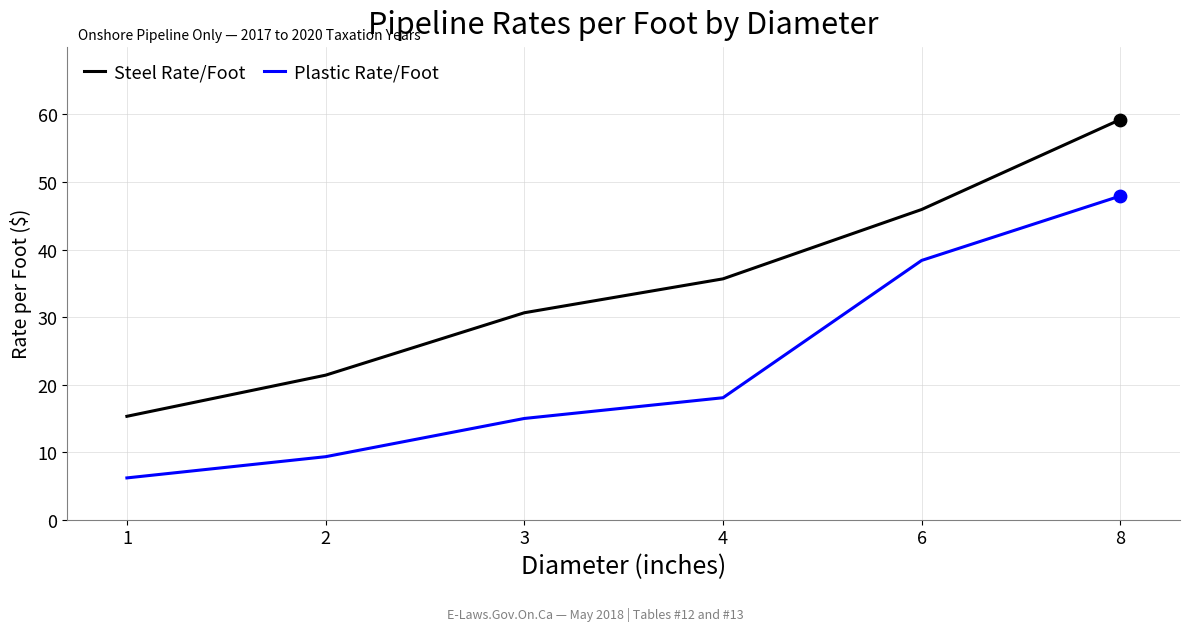

At how many categories does at least one series exceed 8?

6